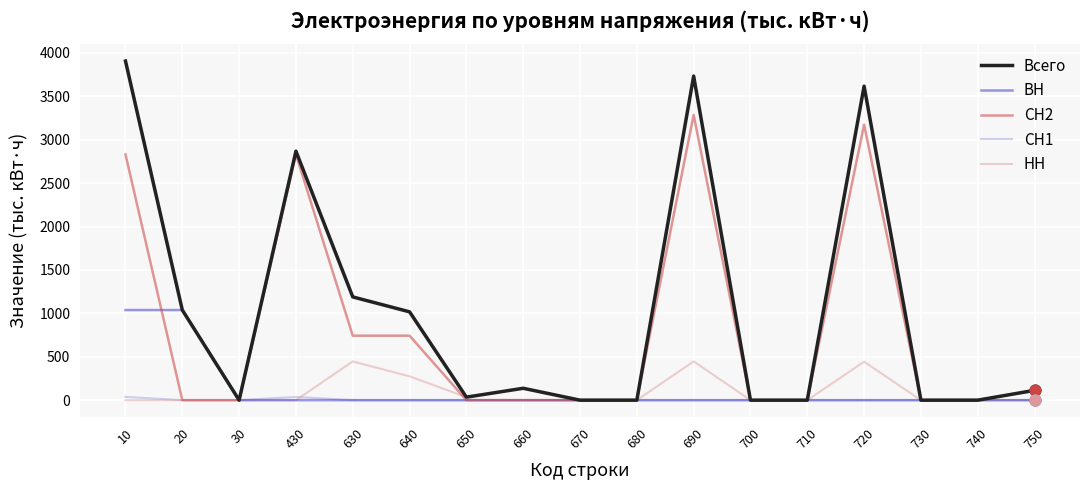

What is the total value across all series at 20?

2076.8